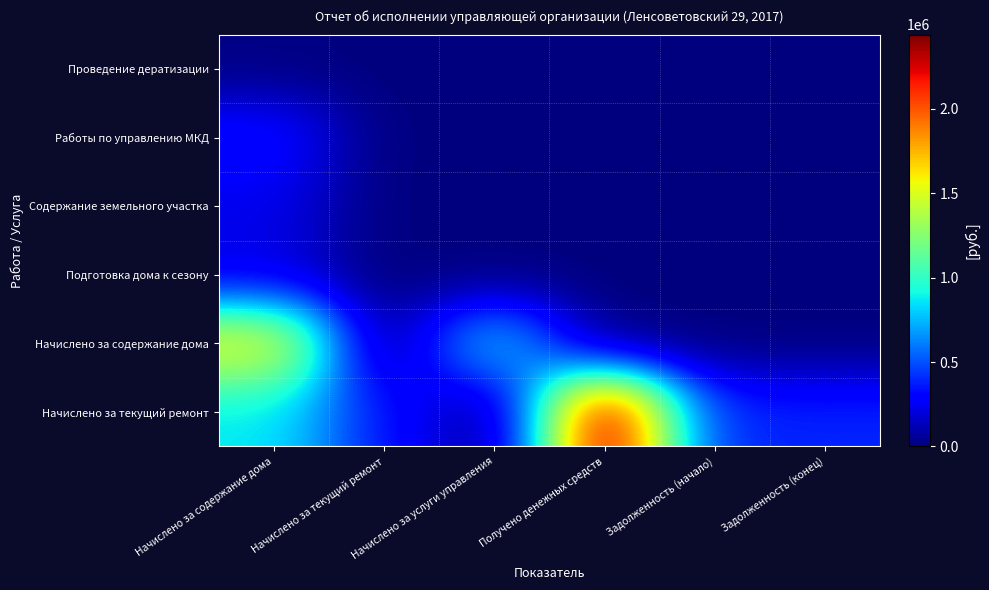

Which has a higher value, Получено денежных средств or Начислено за текущий ремонт?

Получено денежных средств